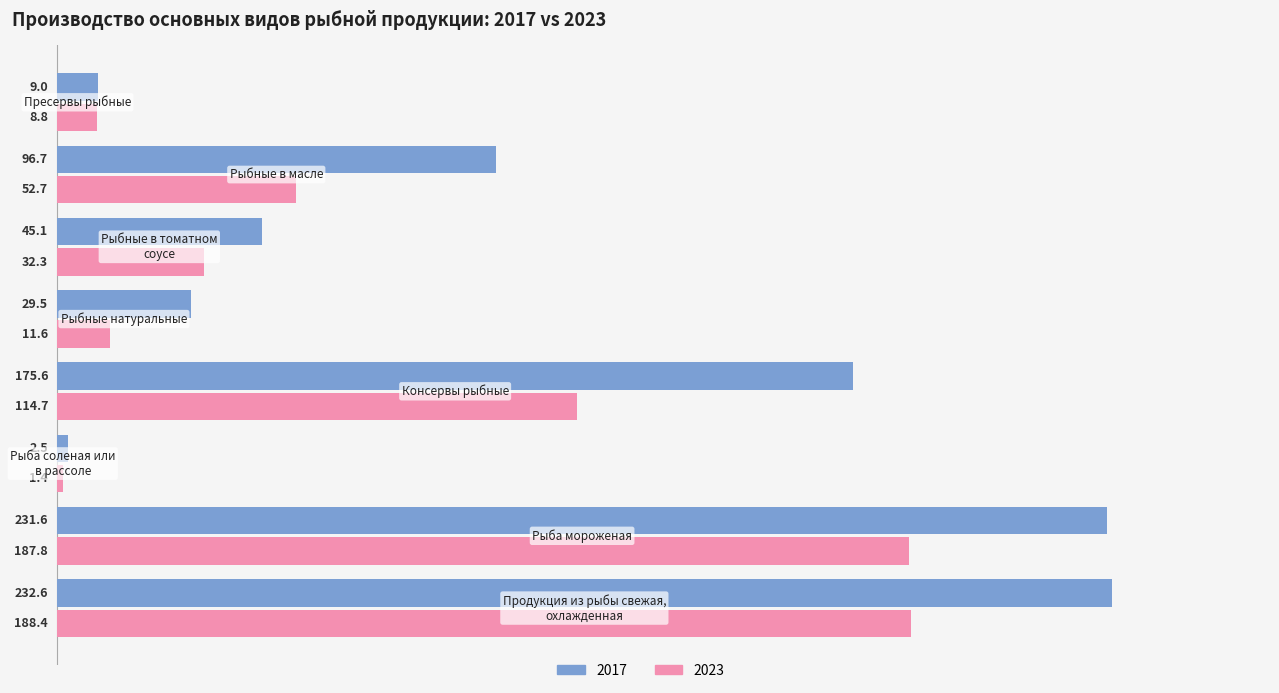

Which series has the largest total across all categories?

2017